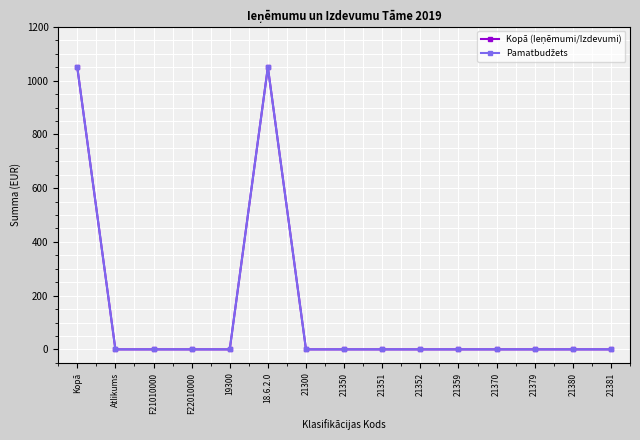

What is the difference between the maximum and minimum values in the Kopā (Ieņēmumi/Izdevumi) series?

1050